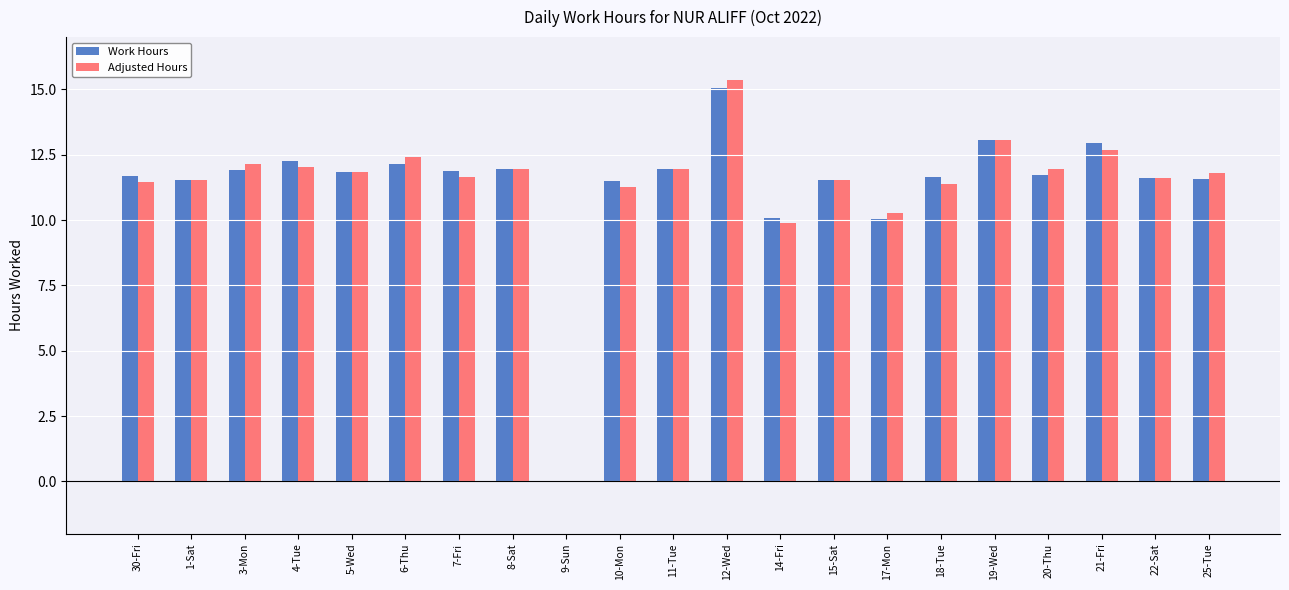

Read the Work Hours value at 18-Tue.

11.6